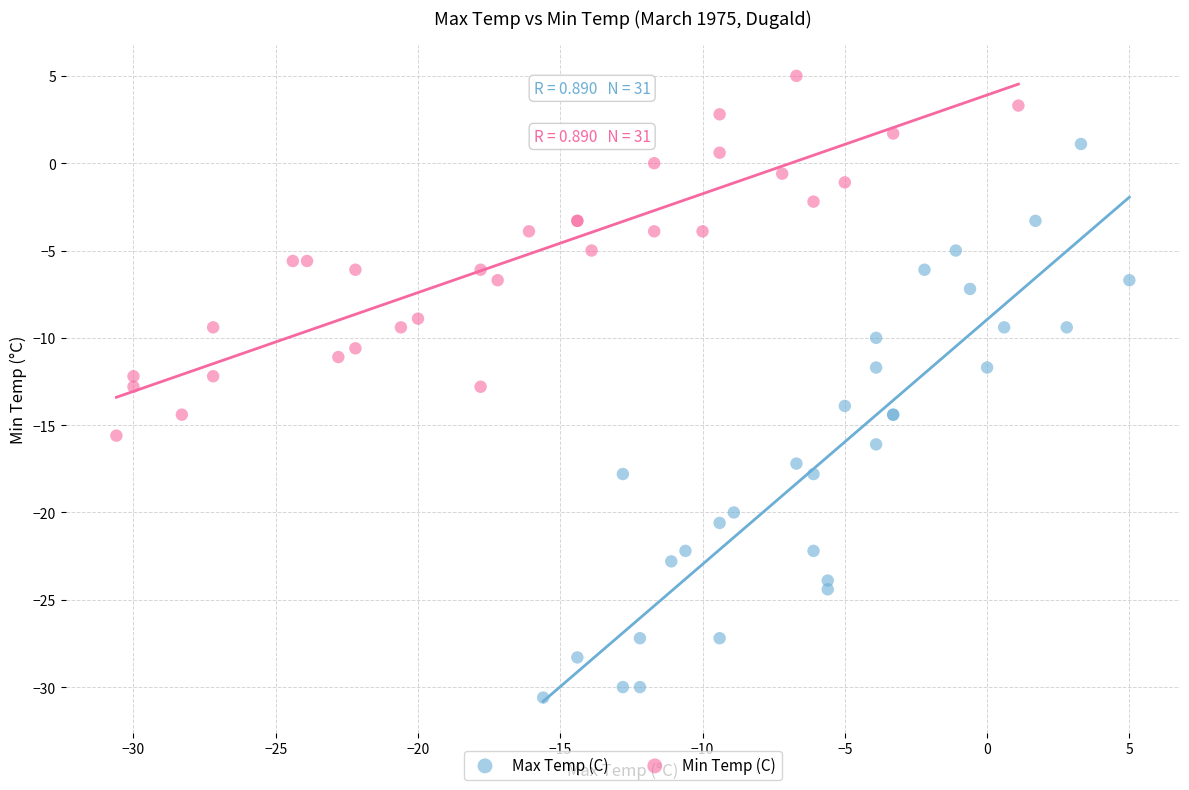

Which series has the largest Y range (max minus min)?

Max Temp (C)